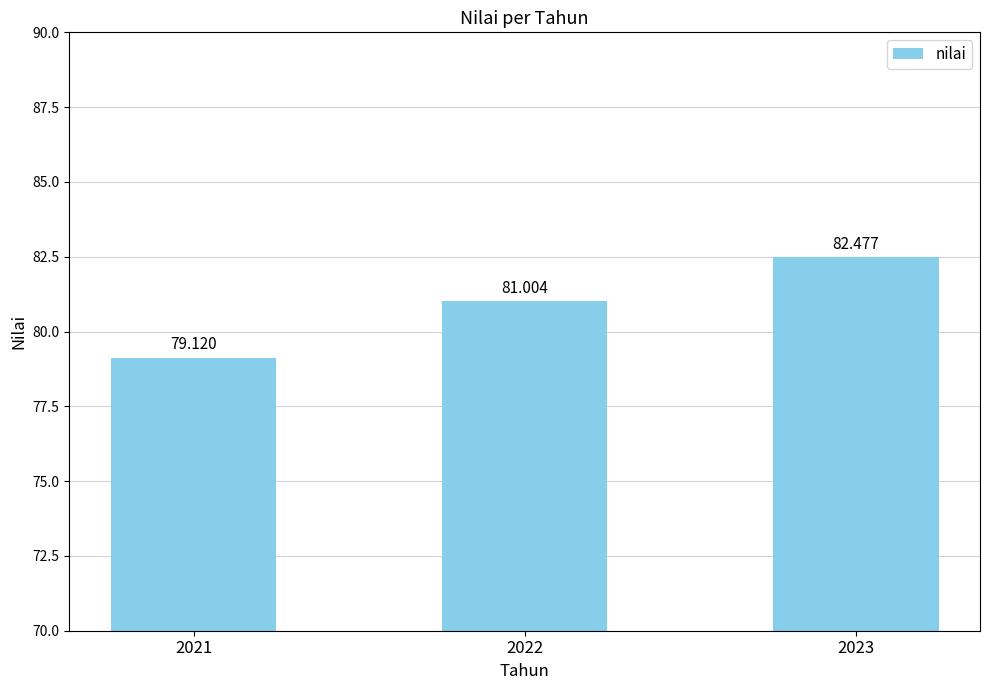

The chart shows a value of 21.9 at 2021. True or false?

False